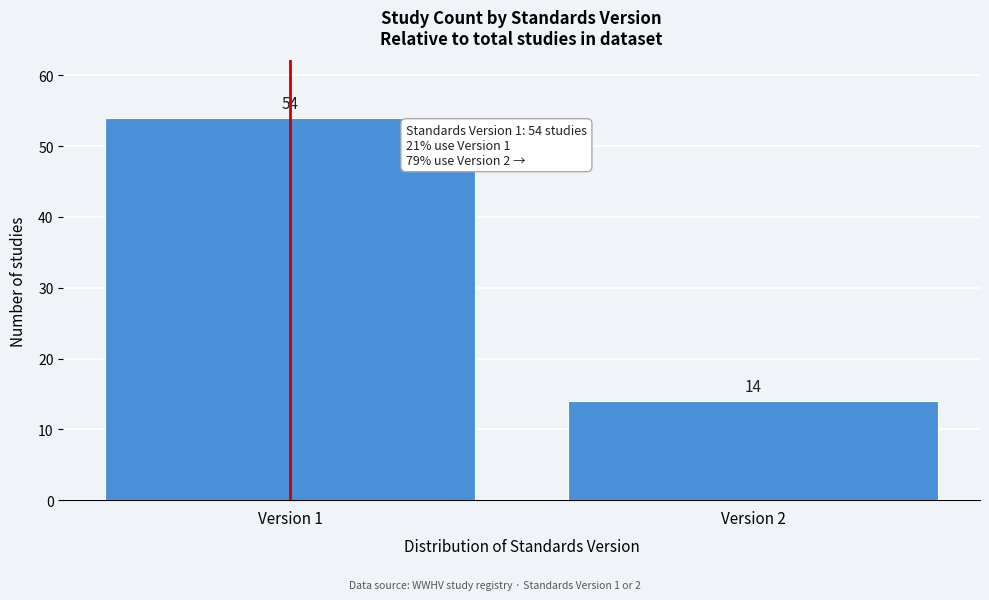

Reading left to right, extract all data points from this chart.

Version 1=54	Version 2=14